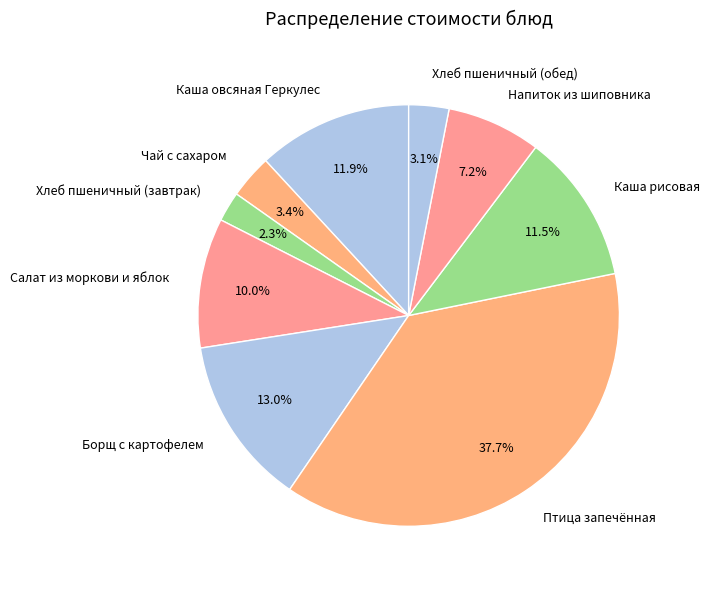

What is the largest slice in the pie chart?

Птица запечённая